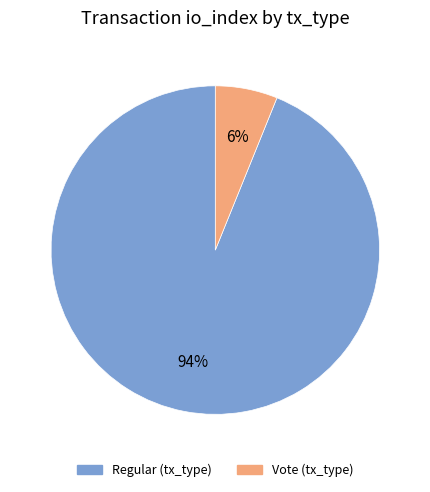

How many segments does this pie chart have?

2